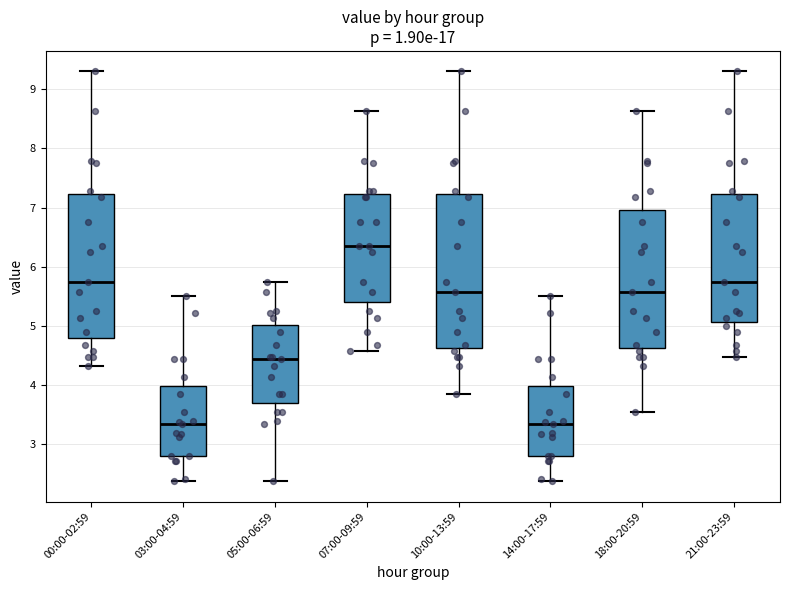

Where is the upper edge of the box for 00:00-02:59 on the y-axis? The values are not printed on the chart, so give them approximately, as read against the axis.

7.2